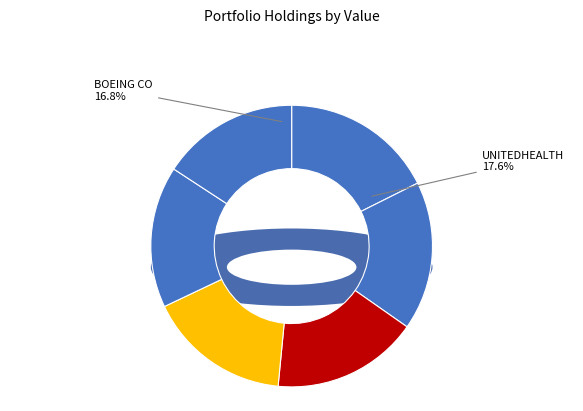

What percentage is the UNITEDHEALTH GROUP INC slice, to the nearest percent?

18%